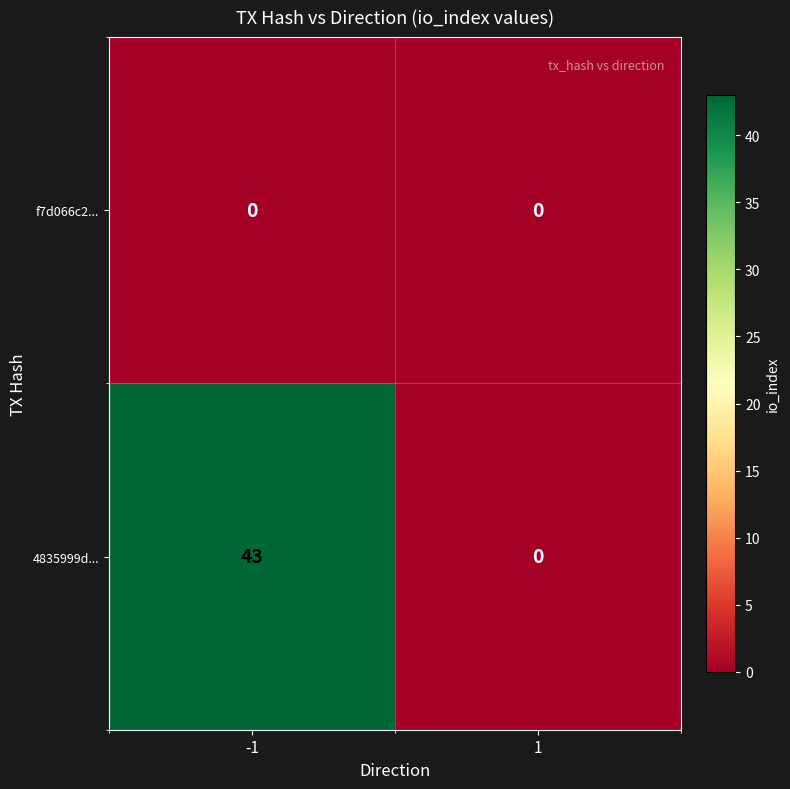

List the series in order of their peak value, lowest first.

f7d066c2..., 4835999d...